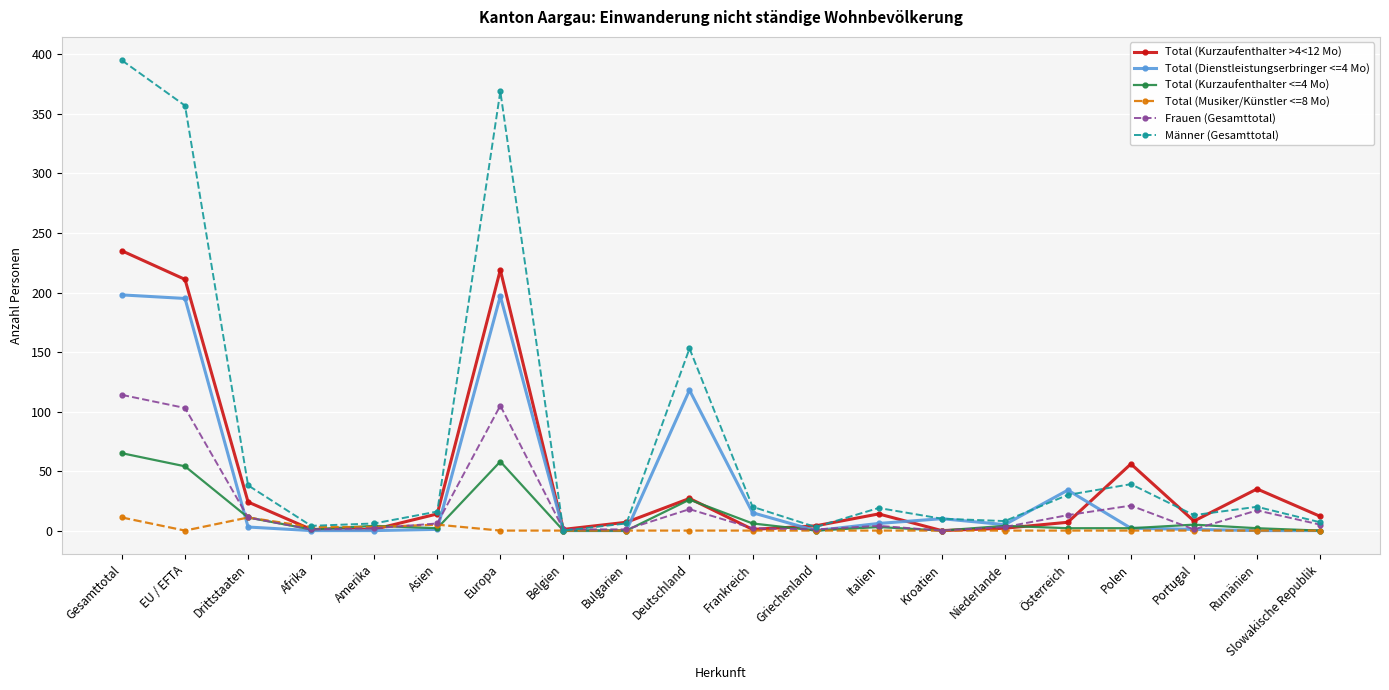

Which series has the widest spread of values?

Männer (Gesamttotal)